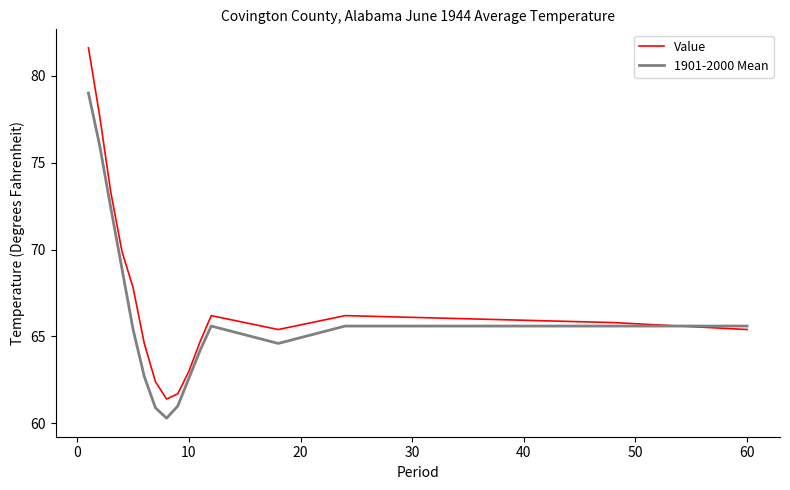

How many series are shown in this chart?

2